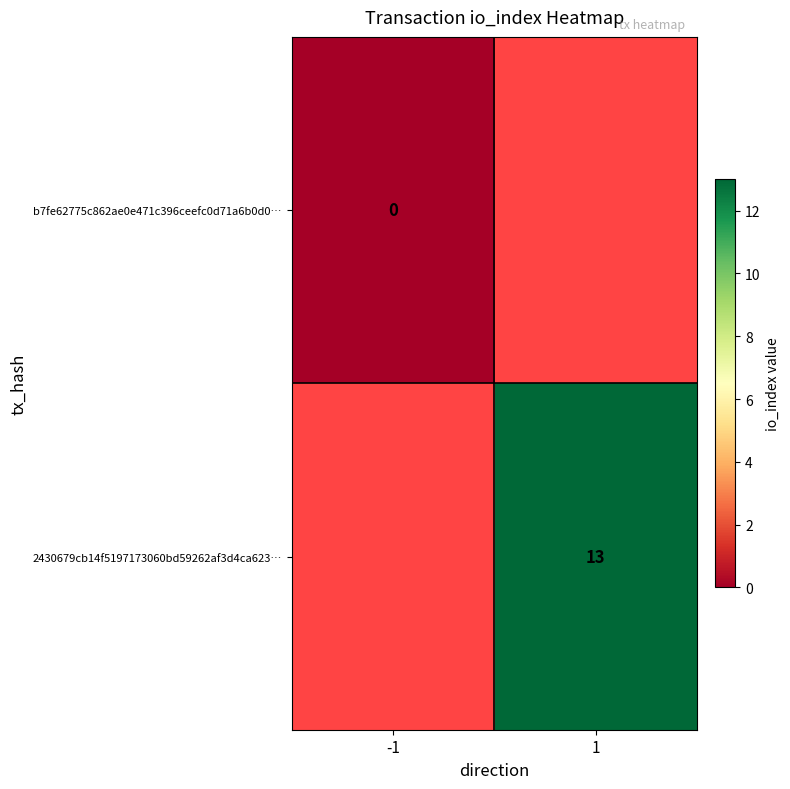

Between -1 and 1, which is larger?

-1